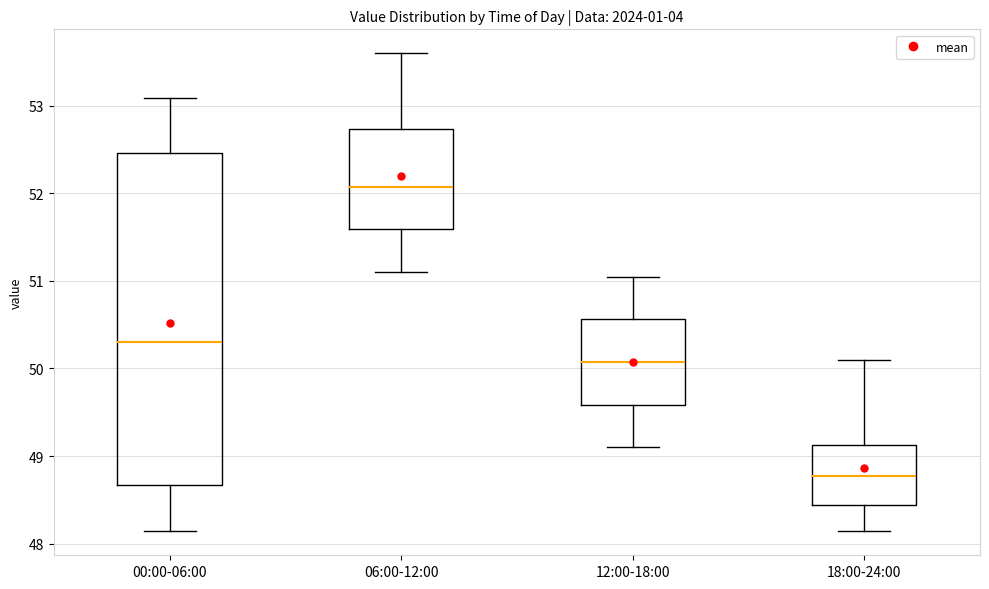

Where does the median line of the box for 00:00-06:00 sit on the y-axis? The values are not printed on the chart, so give them approximately, as read against the axis.

50.3